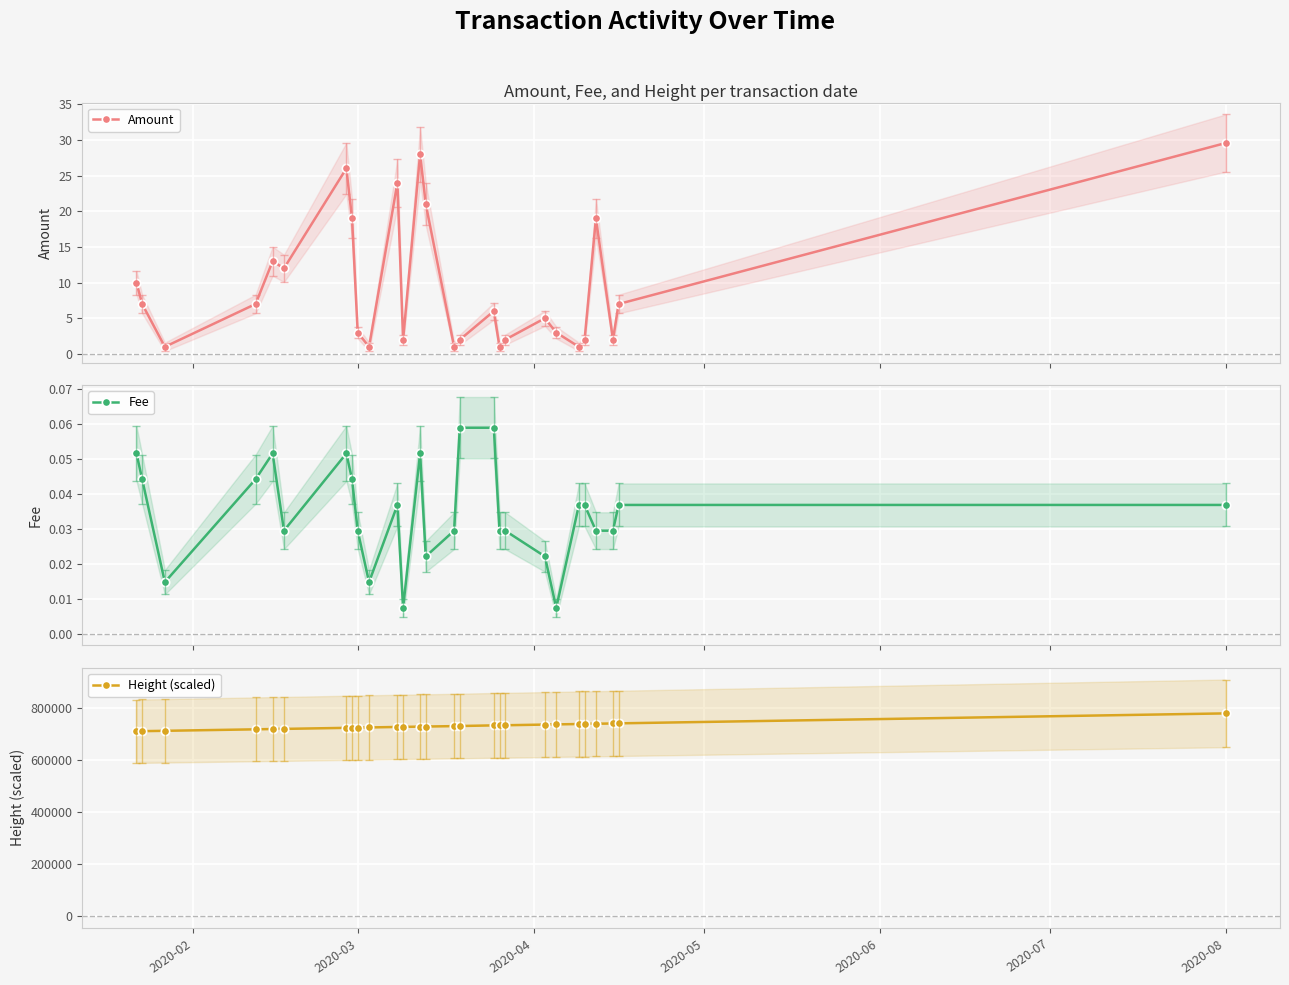

Does the chart display data point markers on the line(s)?

Yes